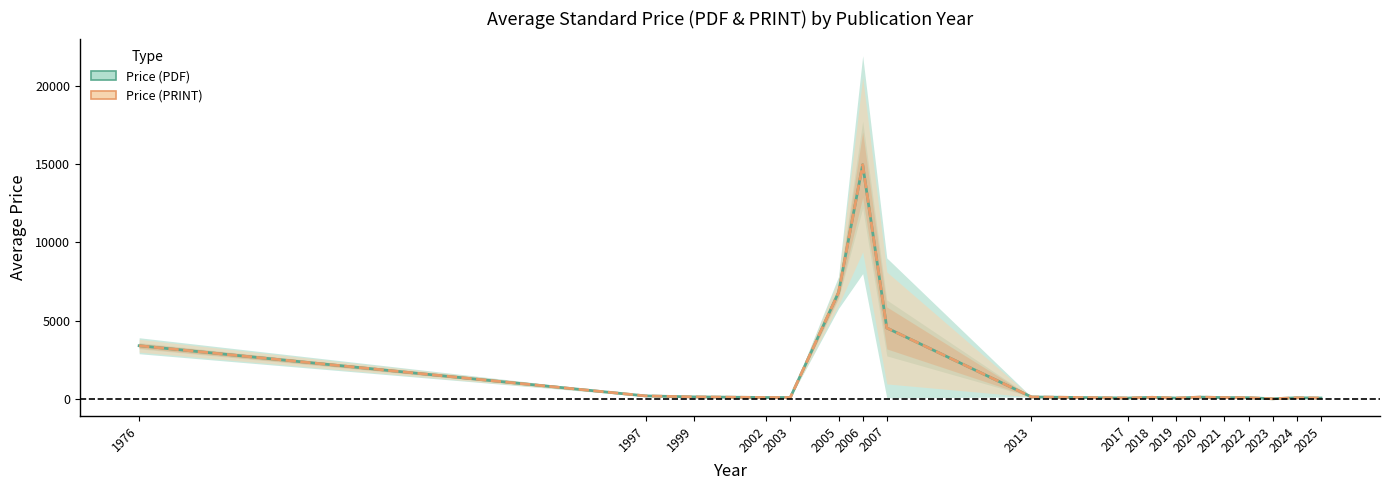

Is it true that Price (PDF) equals 6735.3 at 2007?

False